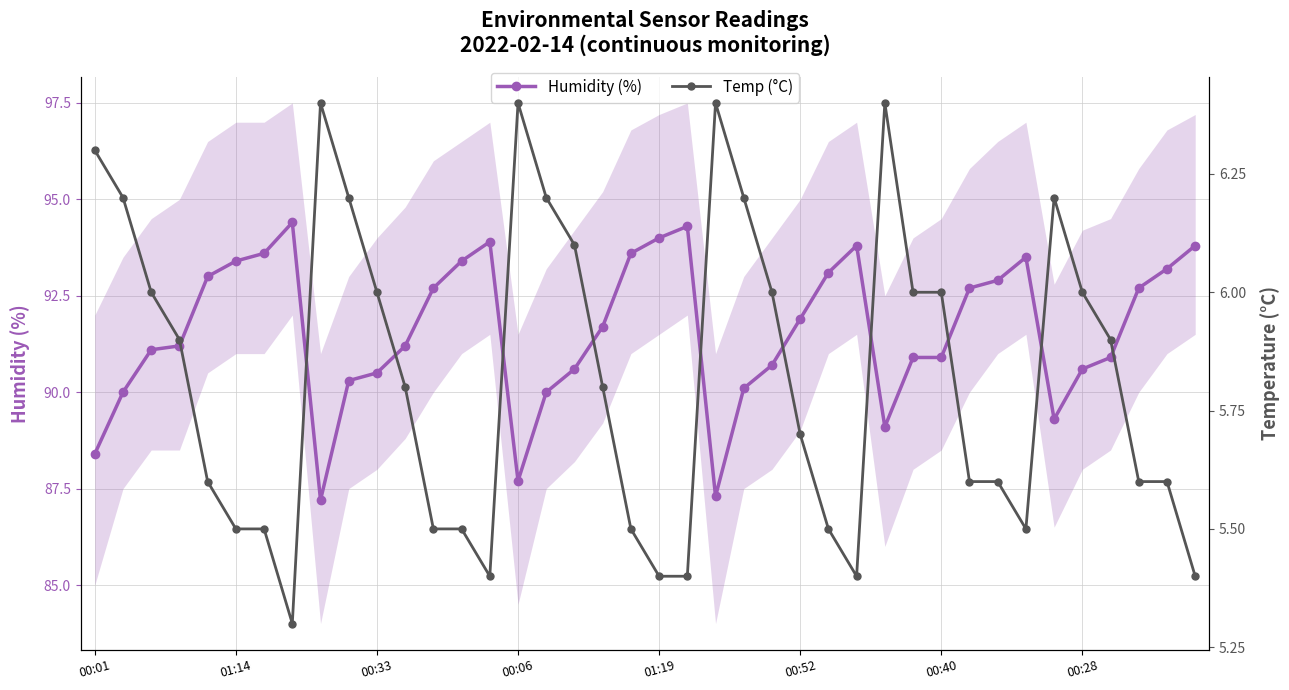

How many series are shown in this chart?

2